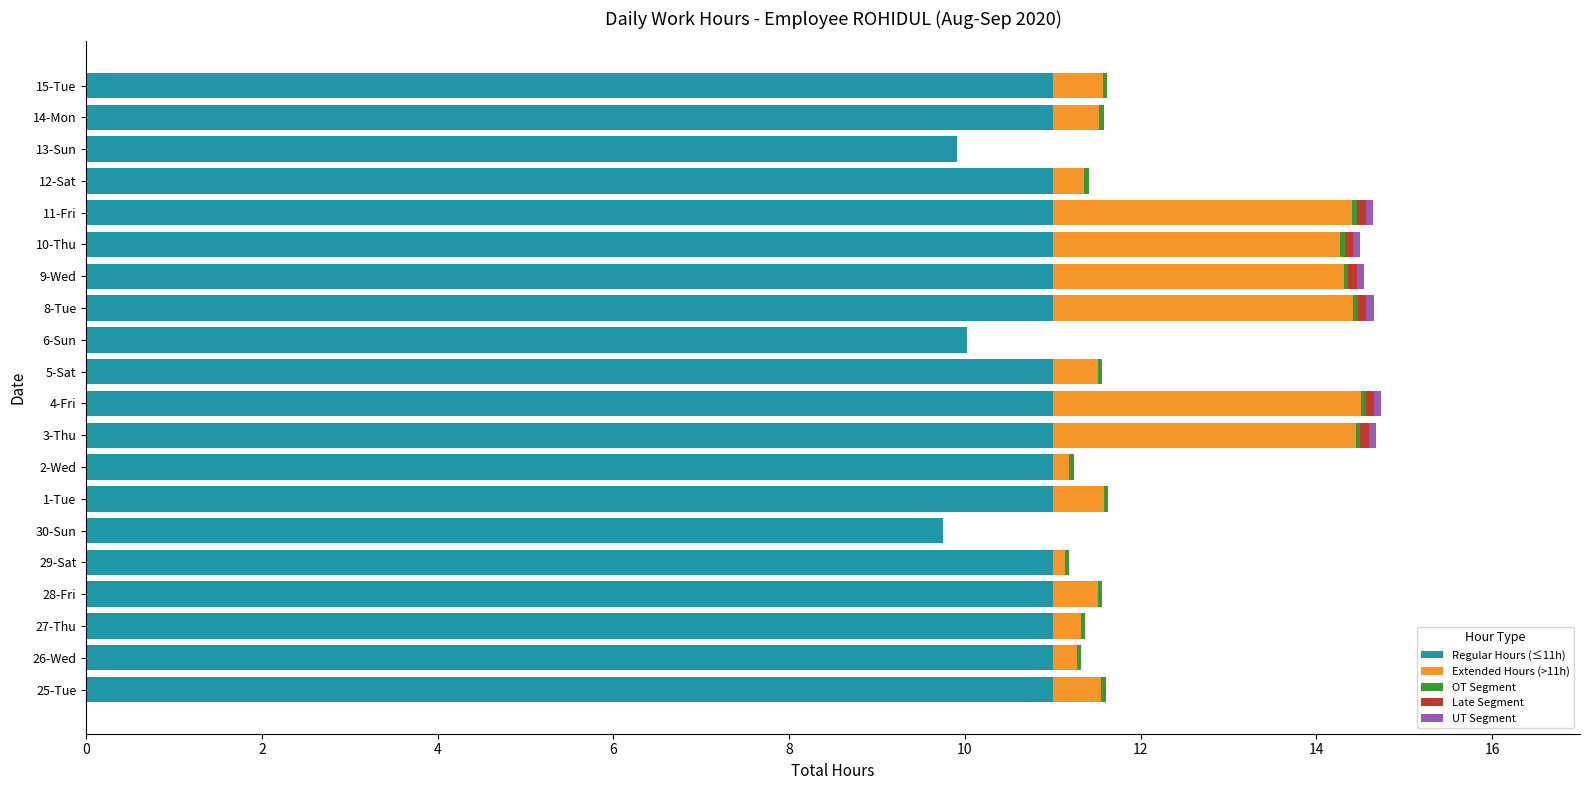

What is the highest value of the Regular Hours (≤11h) series?

11.0